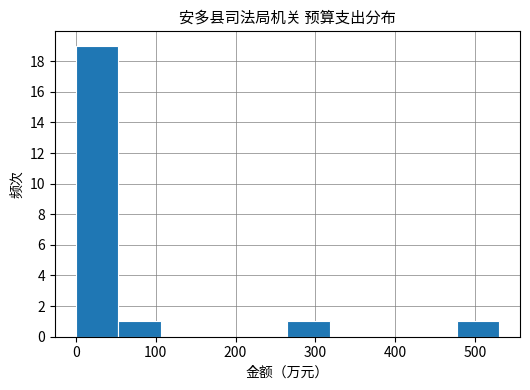

How tall is the bar that spans 480 to 530 on the x-axis? Neither the bar edges nor the heights are printed on the chart, so give them approximately, as read against the axes.

1